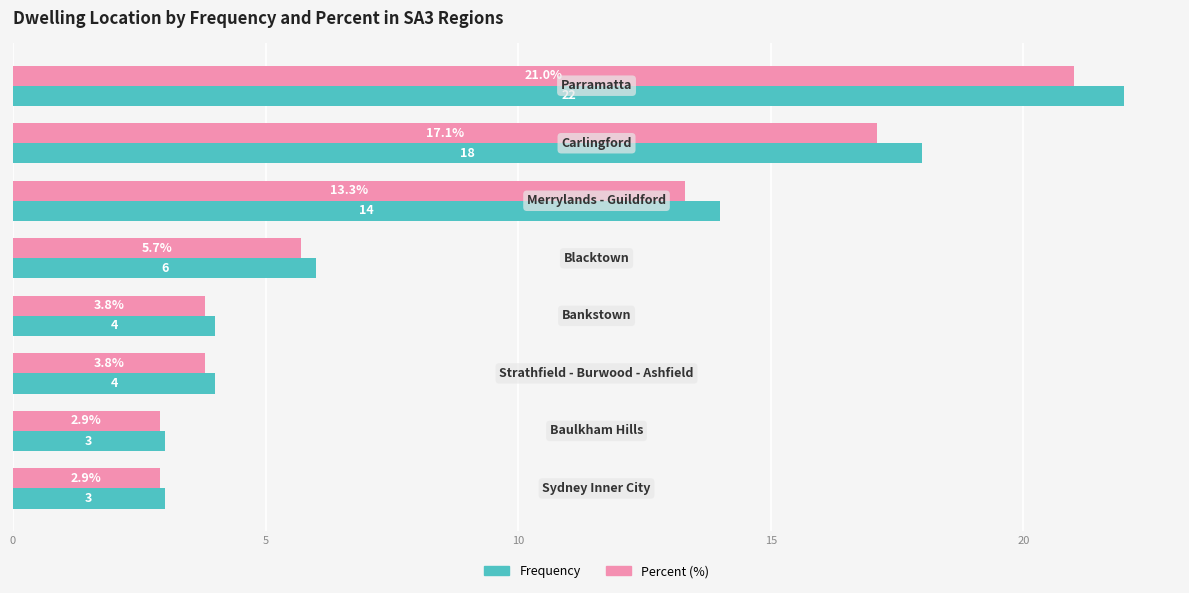

What is the sum of all Percent (%) values?

70.5